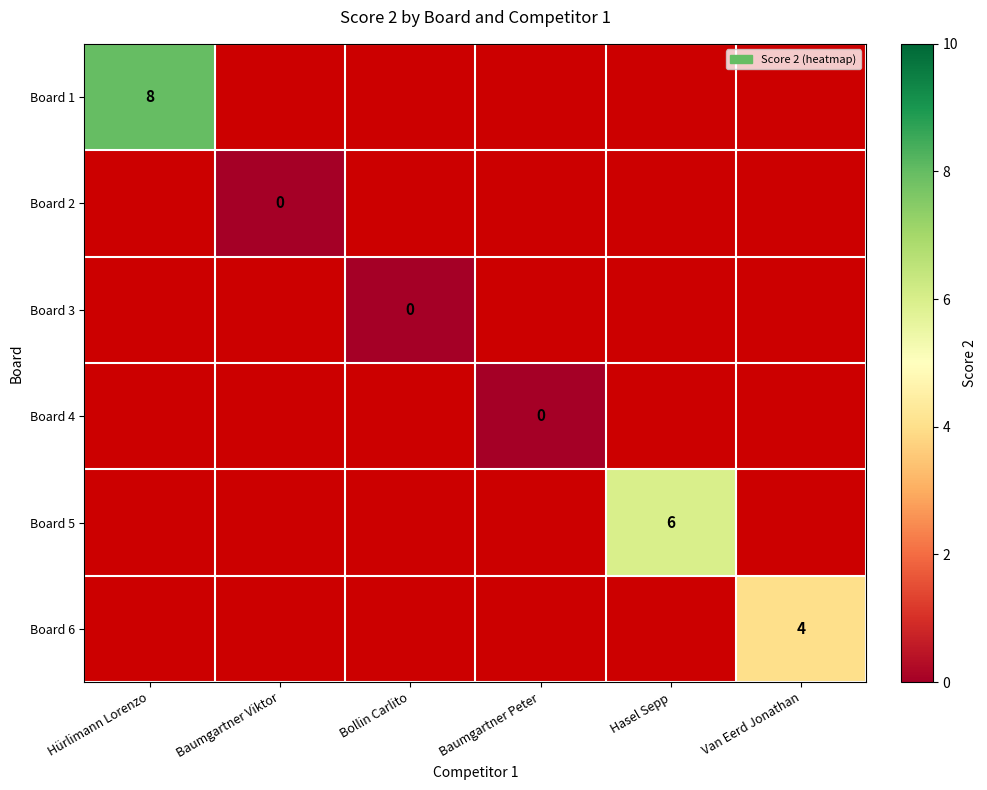

The value of Board 5 at Hasel Sepp is 3. True or false?

False